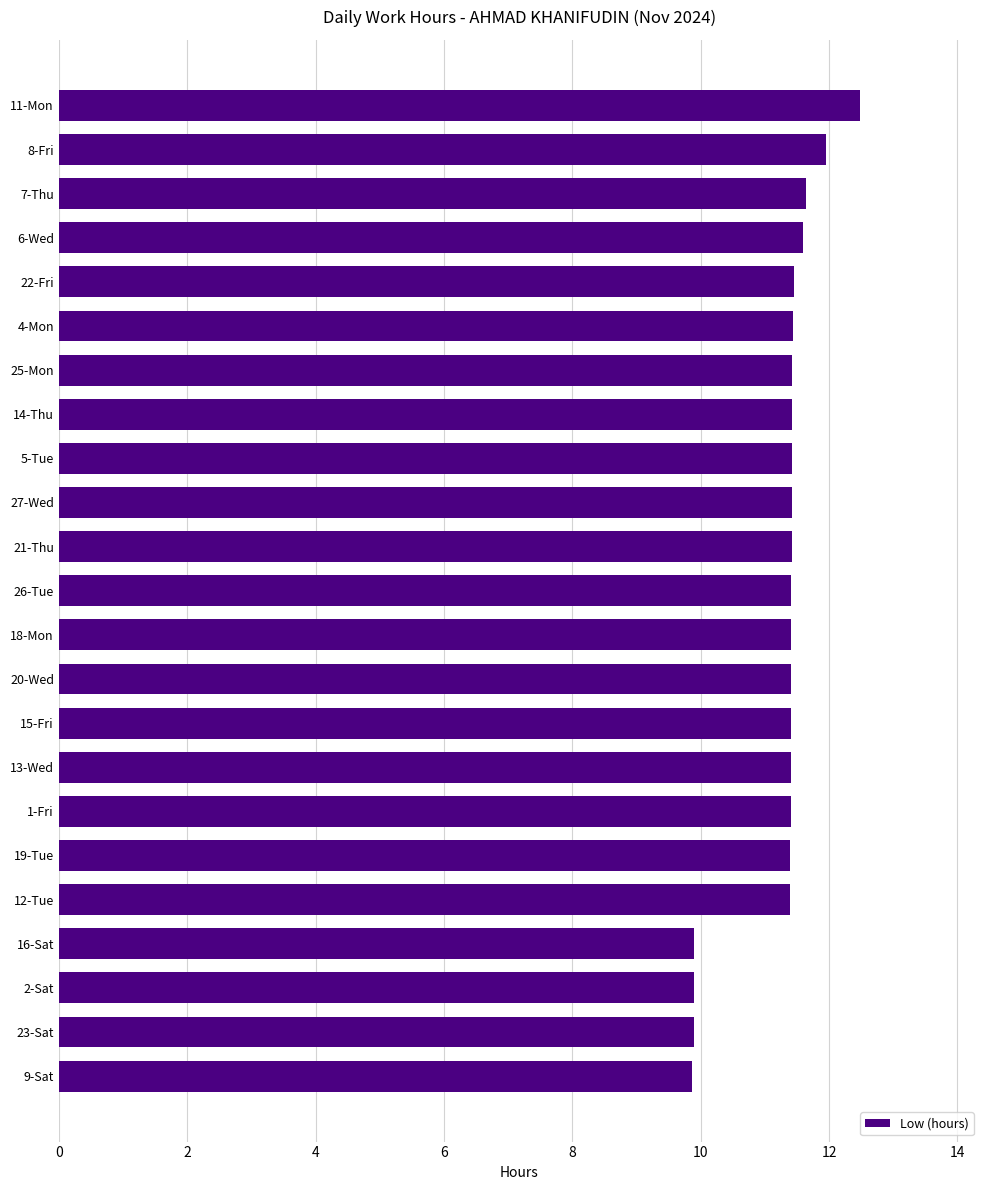

Approximately how many times larger is the value at 20-Wed compared to 18-Mon?

1.0